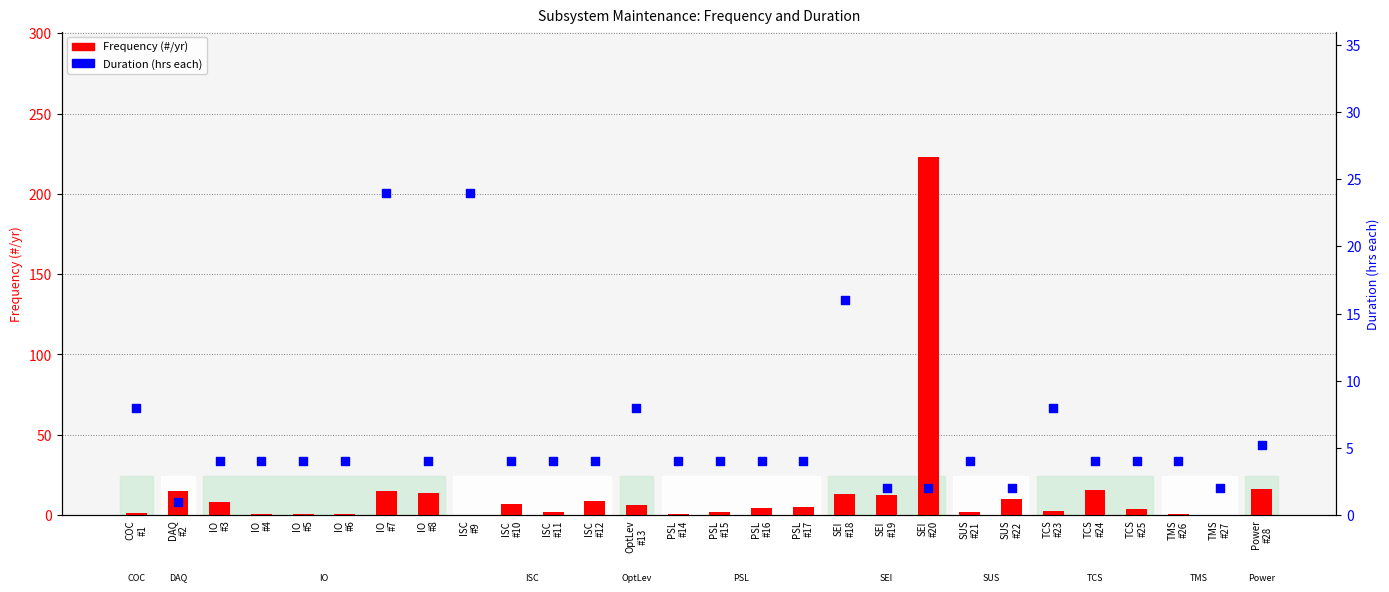

Which series has the largest Y range (max minus min)?

Frequency (#/yr)